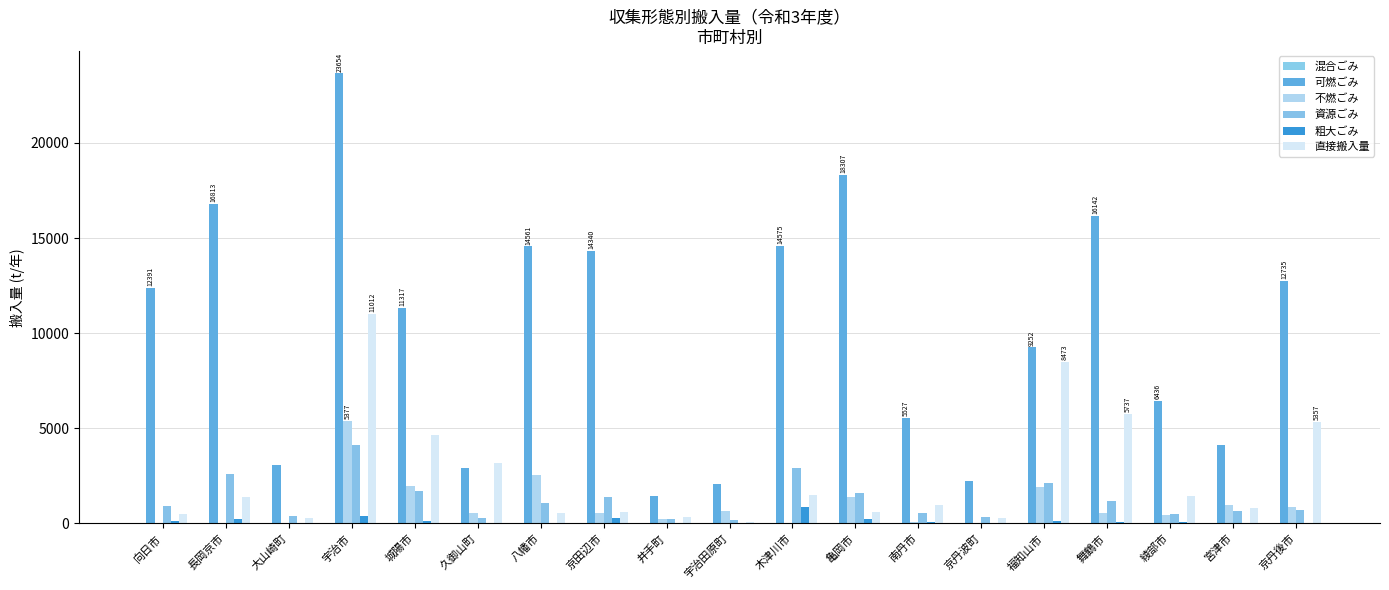

Count the number of categories in the chart.

19